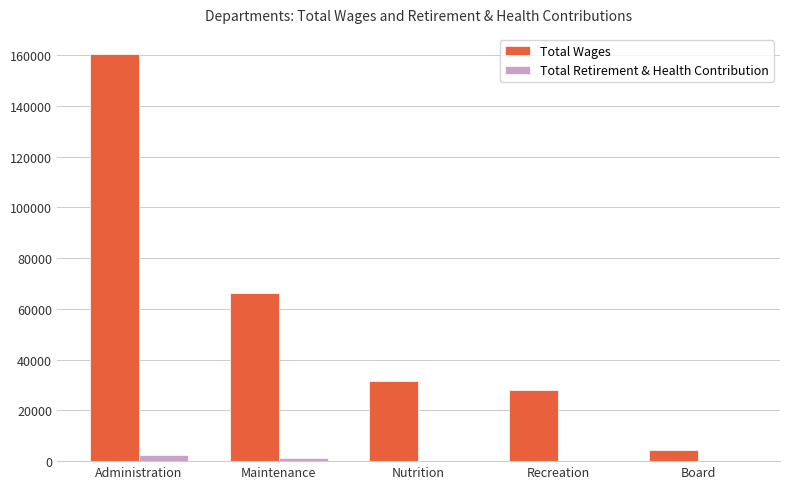

Is it true that Total Wages equals 4500 at Board?

True